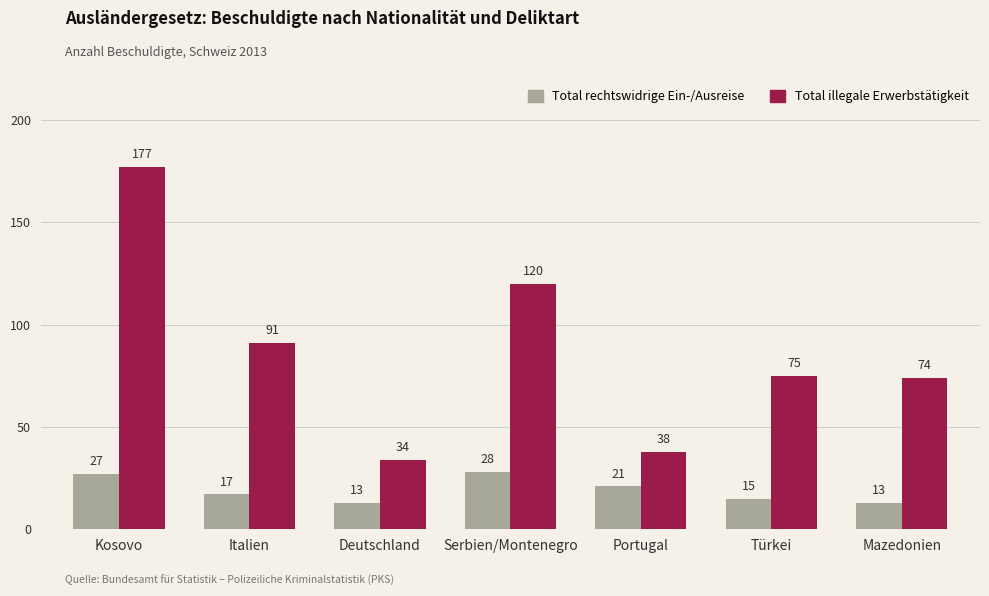

How many categories are shown in the chart?

7